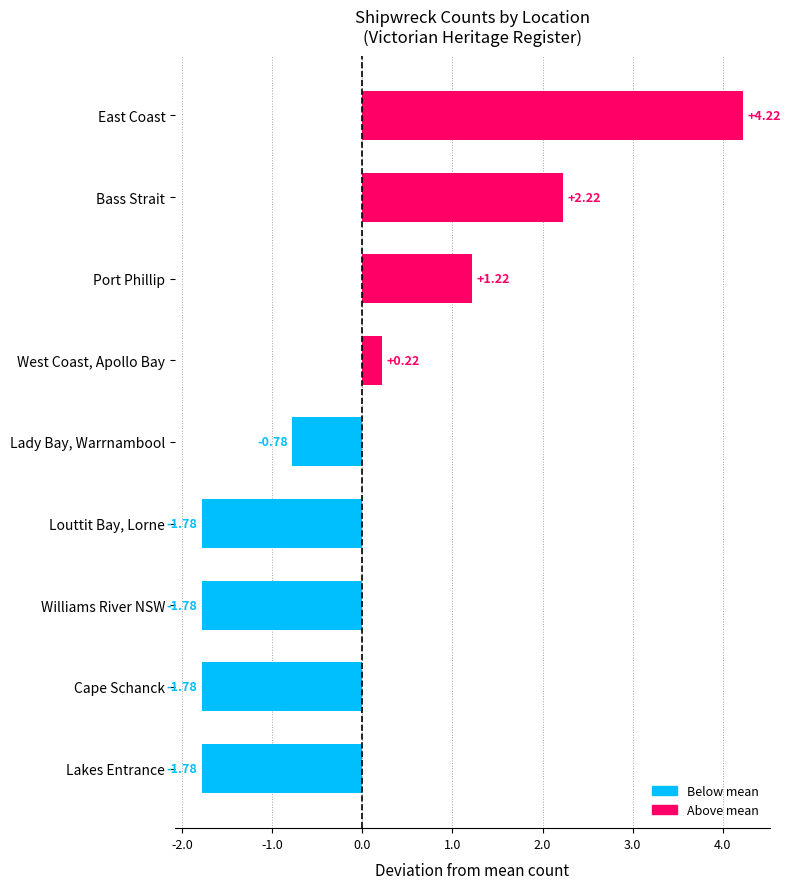

At which category does the chart reach its peak across all series?

East Coast